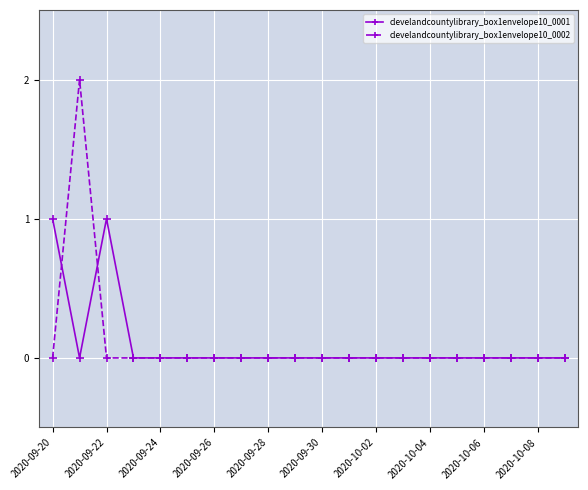

How many data points does each series have?

20